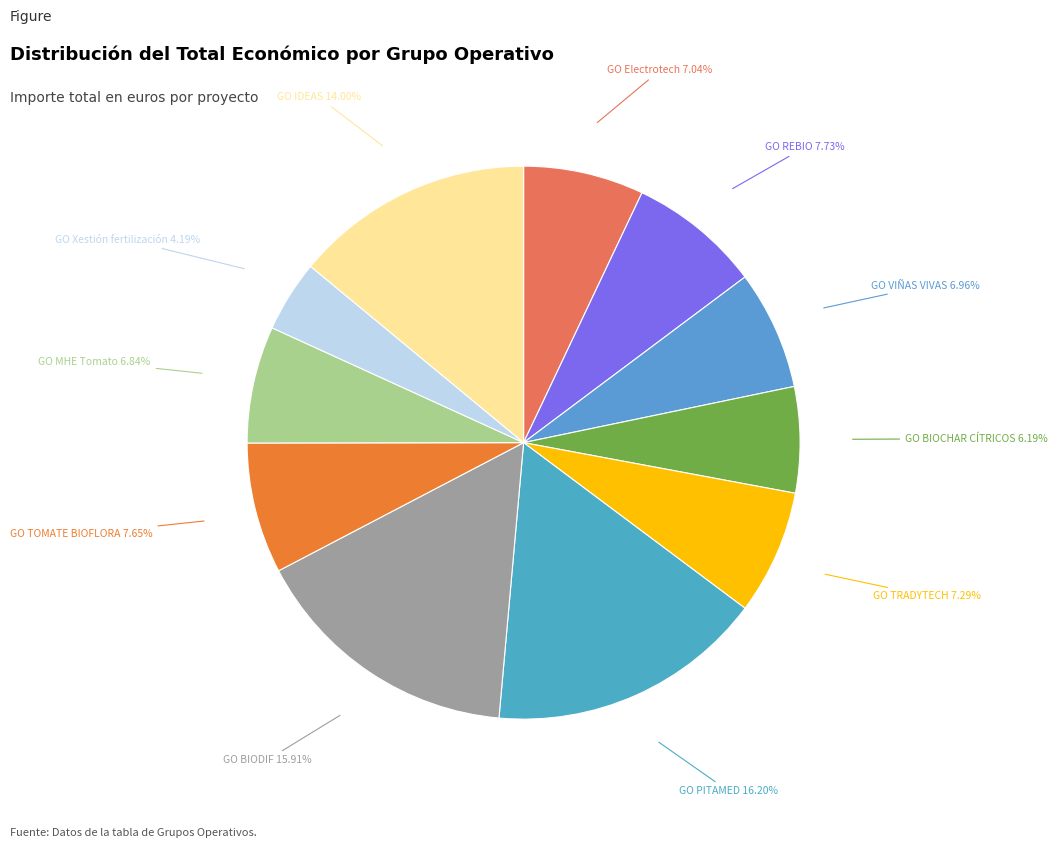

Between GO PITAMED and GO REBIO, which is larger?

GO PITAMED